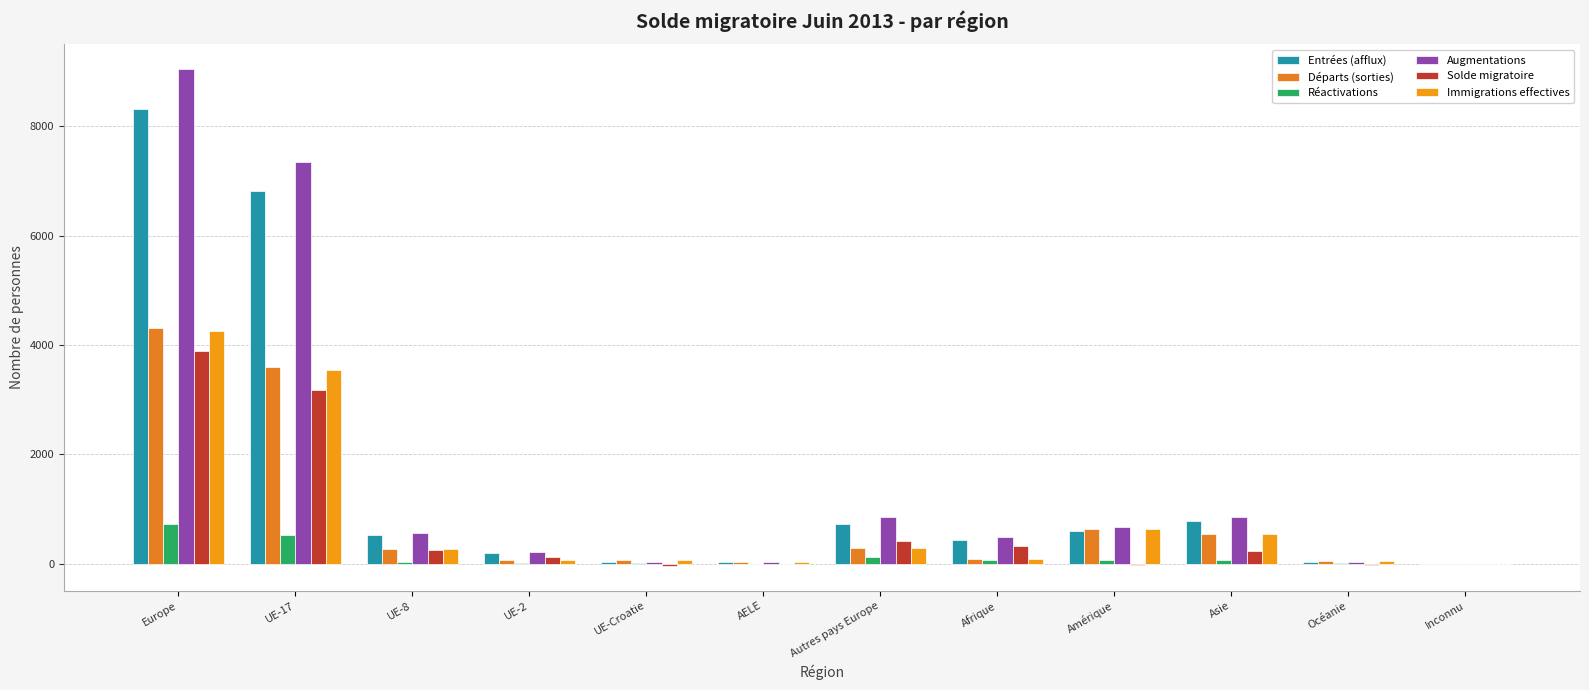

How many distinct data groups are displayed?

6